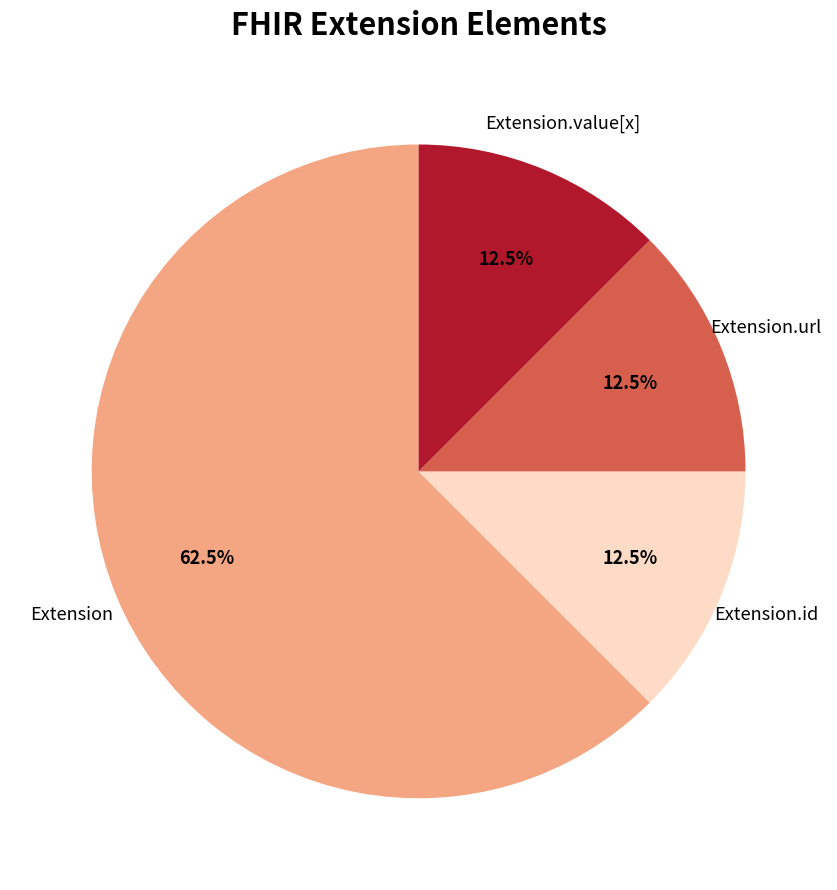

Does any single category account for the majority?

Yes